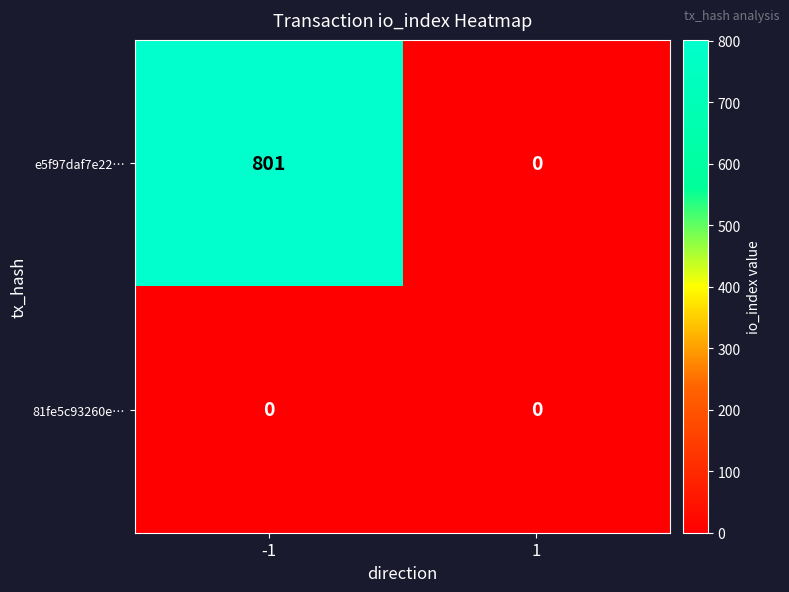

Which category has the highest value across all series?

-1